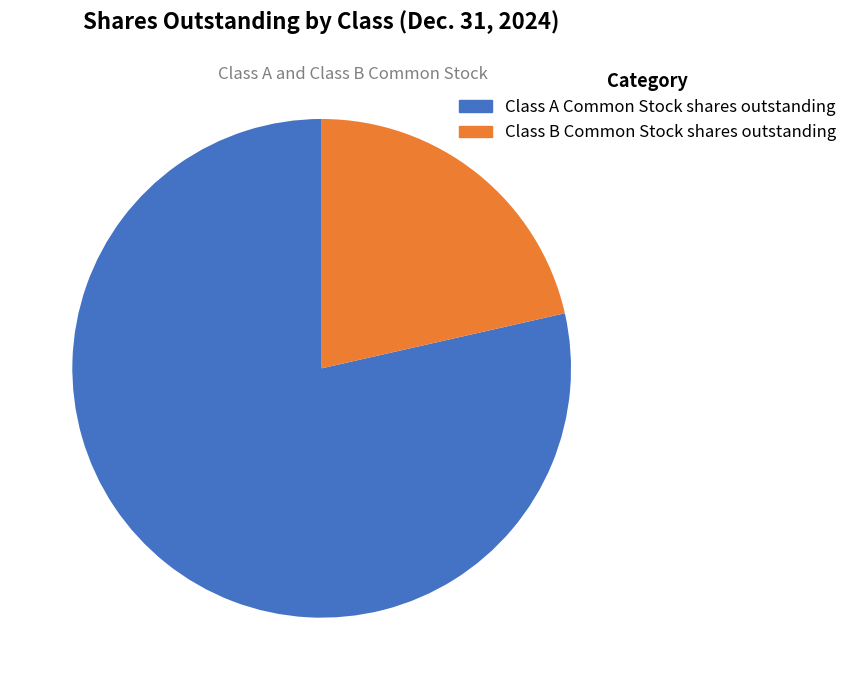

Between Class B Common Stock shares outstanding and Class A Common Stock shares outstanding, which is larger?

Class A Common Stock shares outstanding